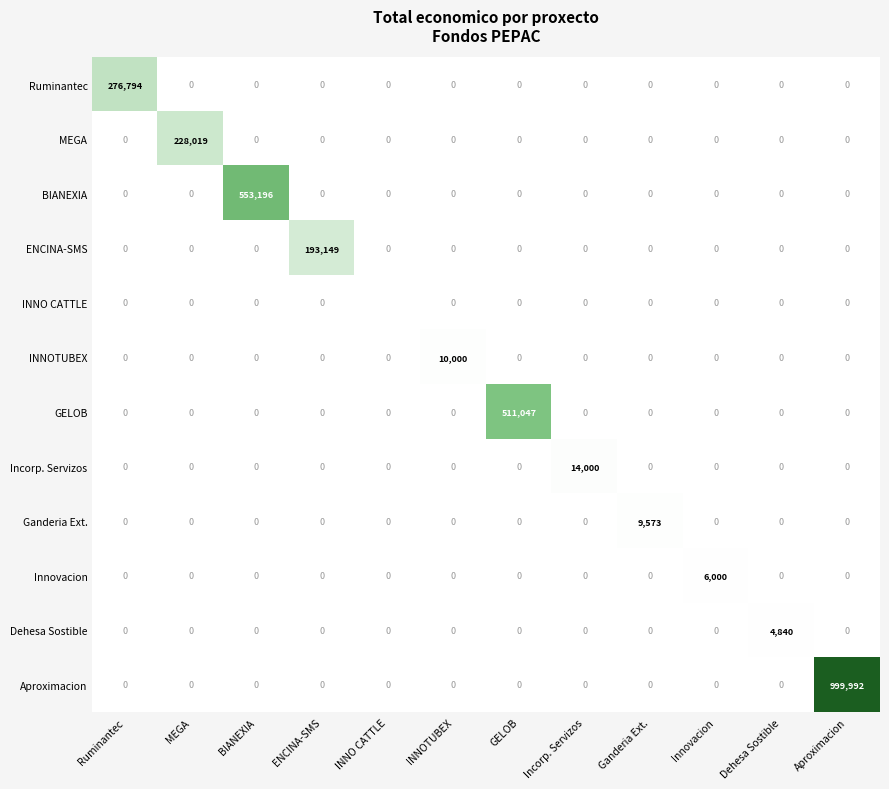

At which category is the sum across all series the highest?

Aproximacion